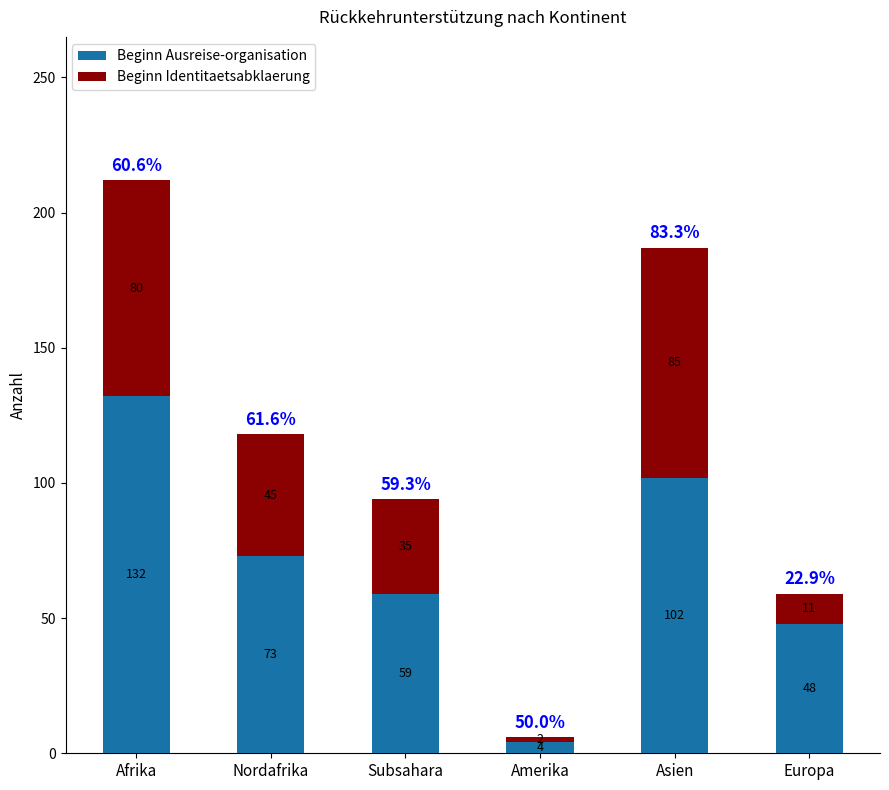

Reading left to right, what are the values for Beginn Ausreise-organisation?

Afrika=132	Nordafrika=73	Subsahara=59	Amerika=4	Asien=102	Europa=48